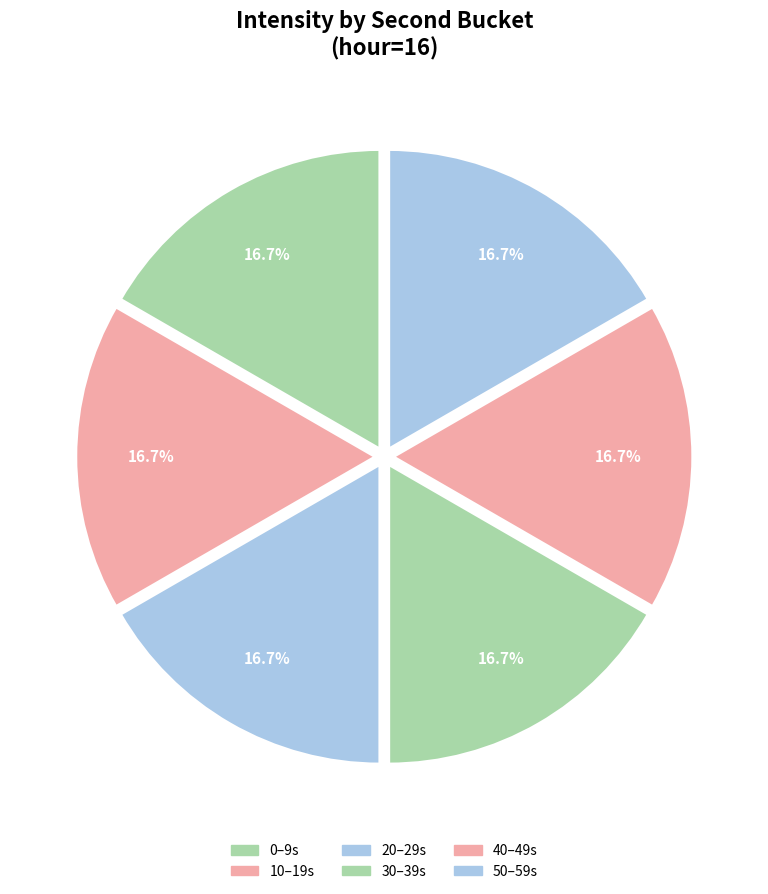

Is there a majority slice in this chart?

No